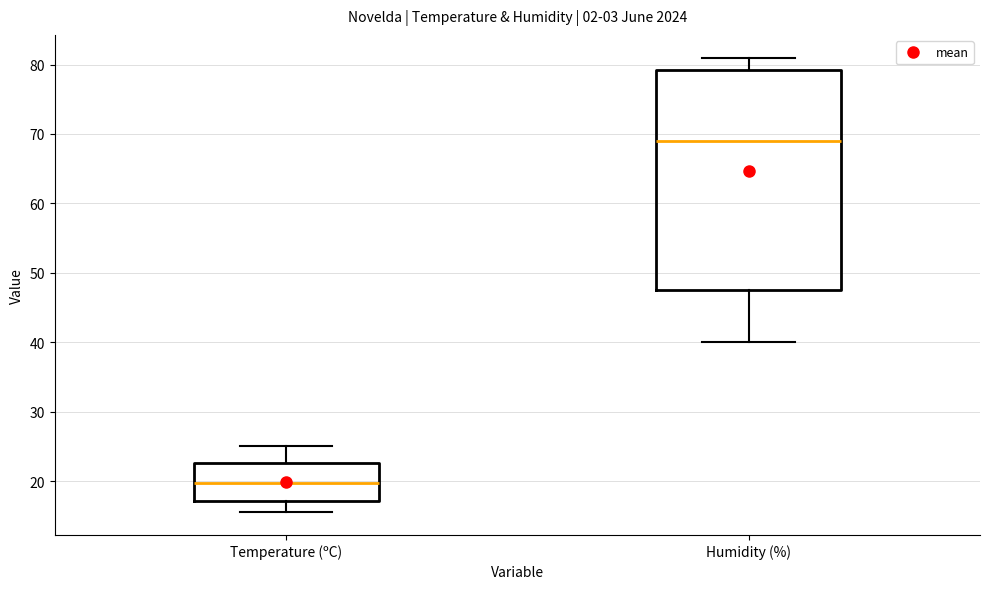

Which box is the tallest, from its lower edge to its upper edge?

Humidity (%)